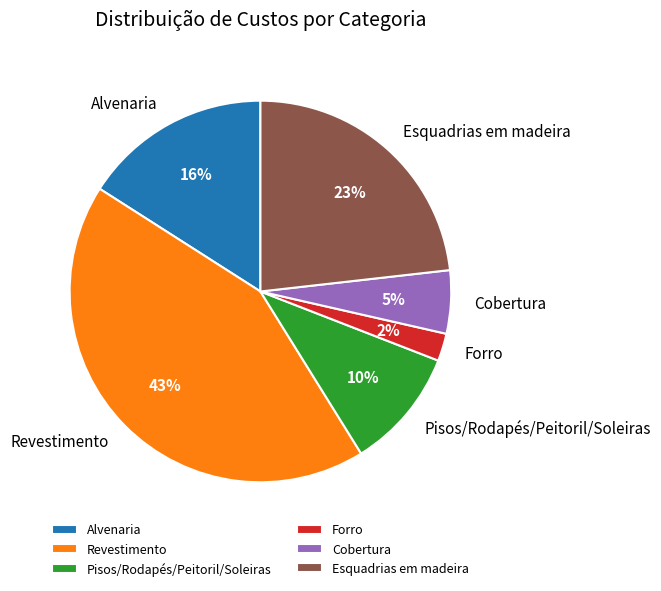

How many slices are in this pie chart?

6